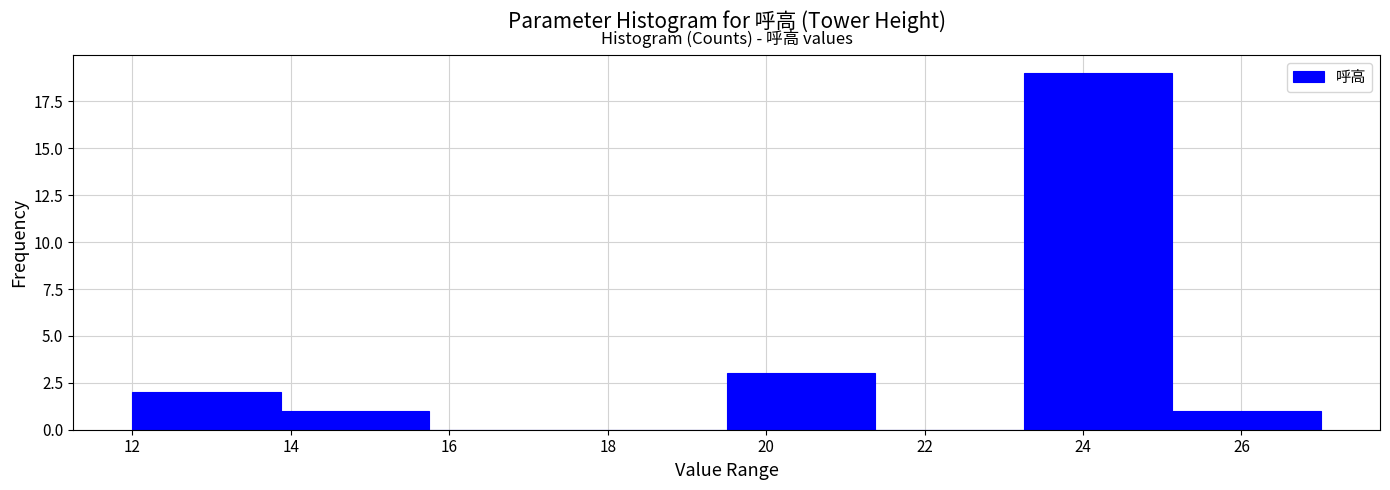

Which range on the x-axis has the tallest bar?

23.2 to 25.2